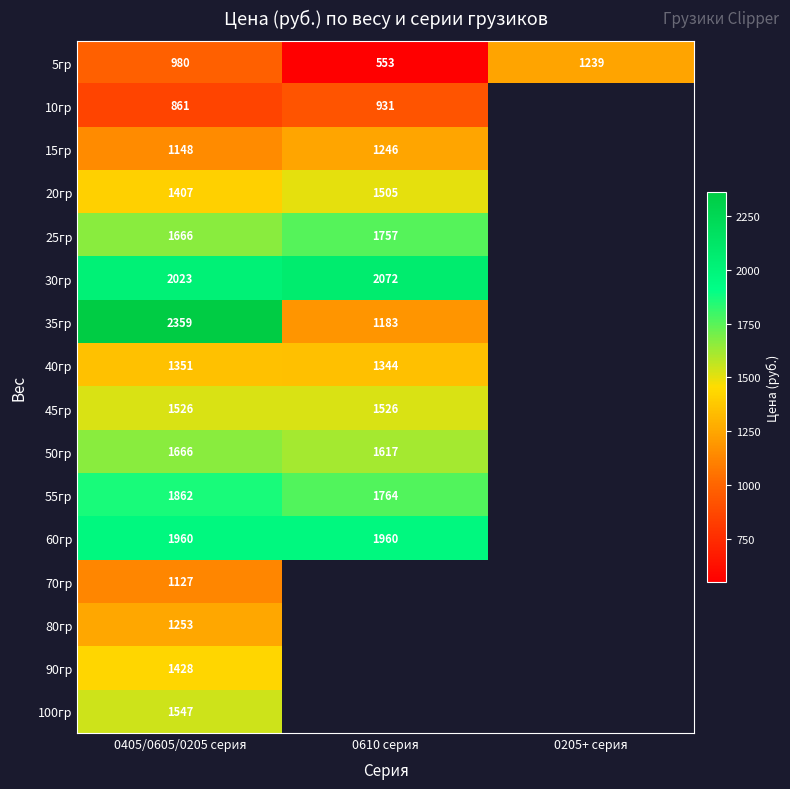

Which category has the highest value in the 5гр series?

0205+ серия